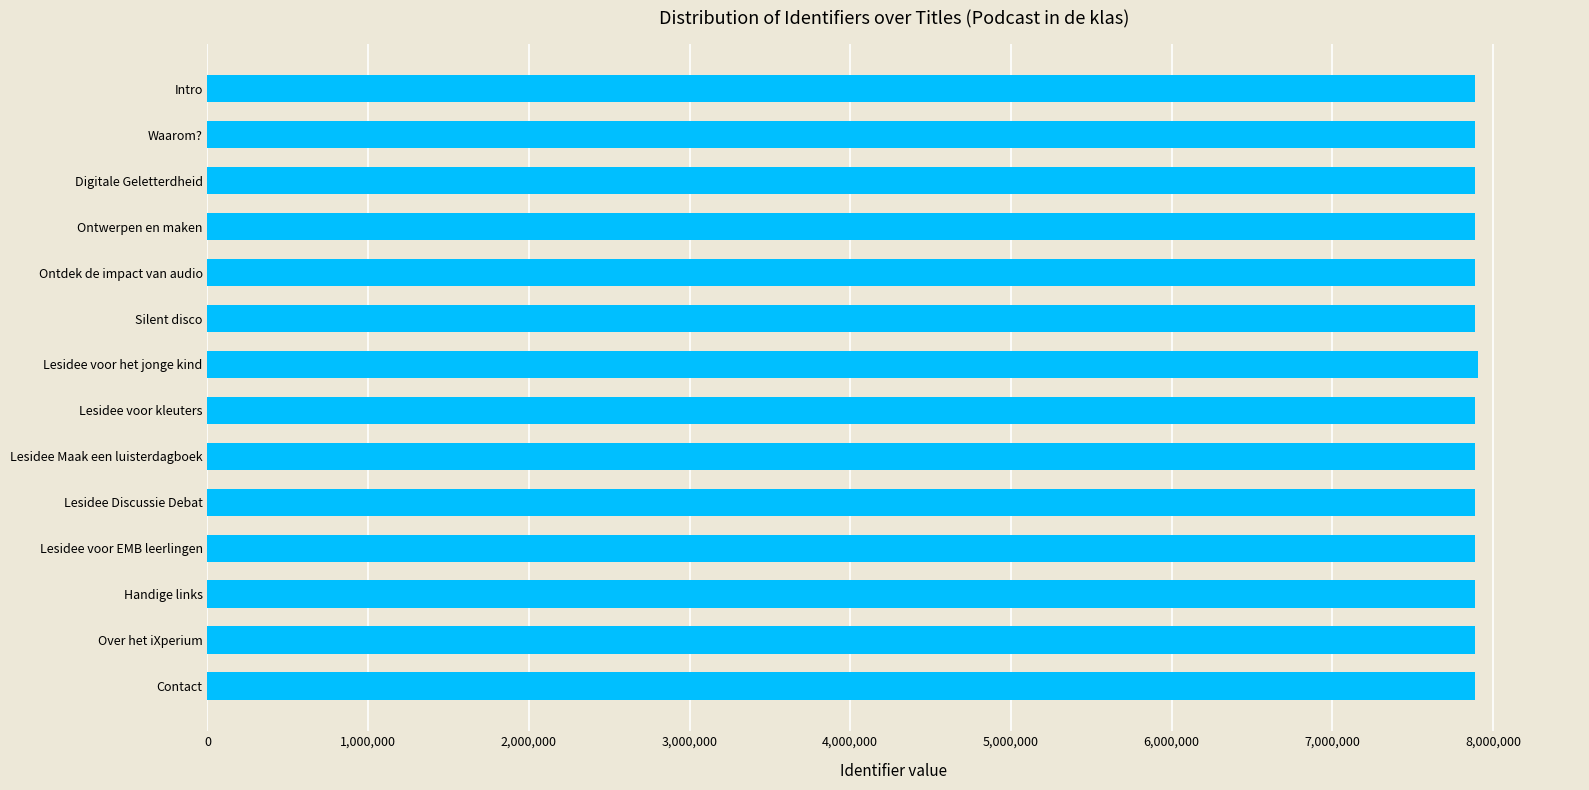

What is the approximate value at Lesidee voor EMB leerlingen?

7886174